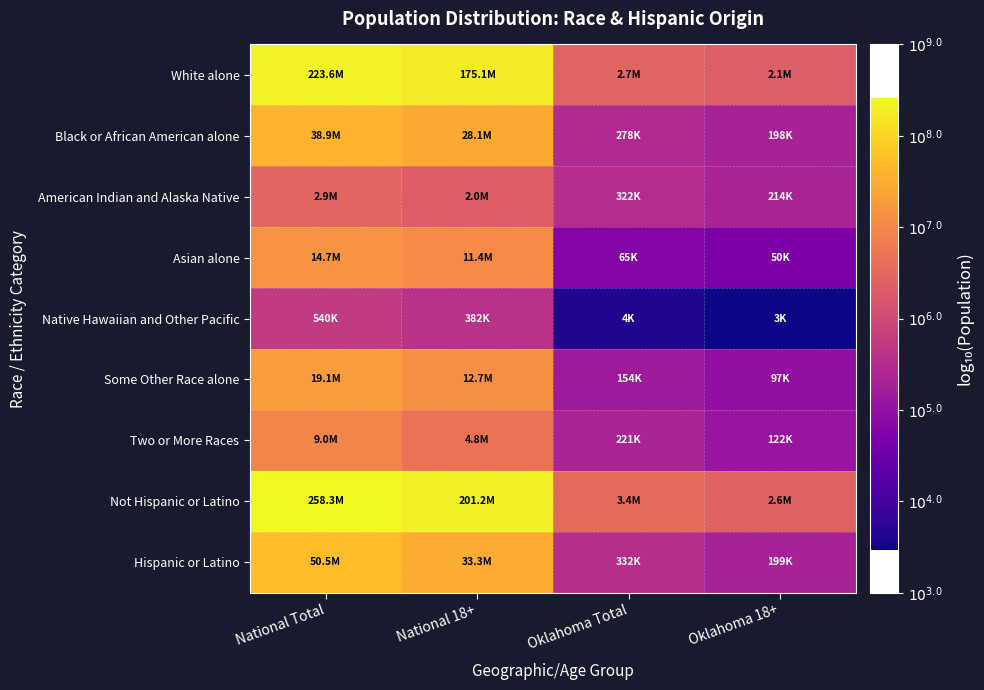

Count the number of categories in the chart.

4